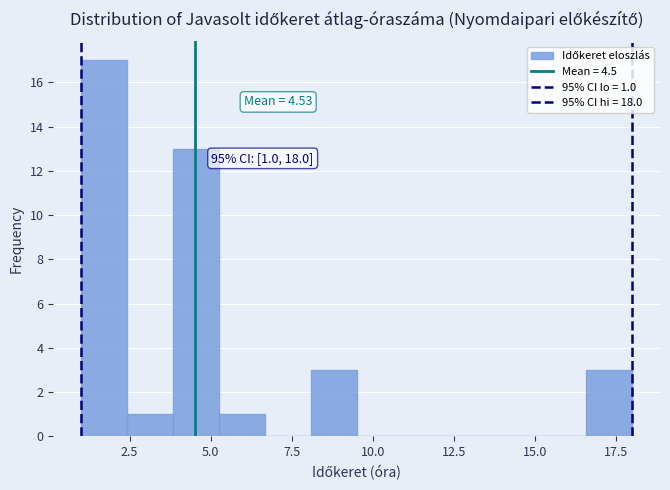

Around what value on the x-axis is the tallest bar? Give the approximate position of its centre, as read against the axis.

1.5